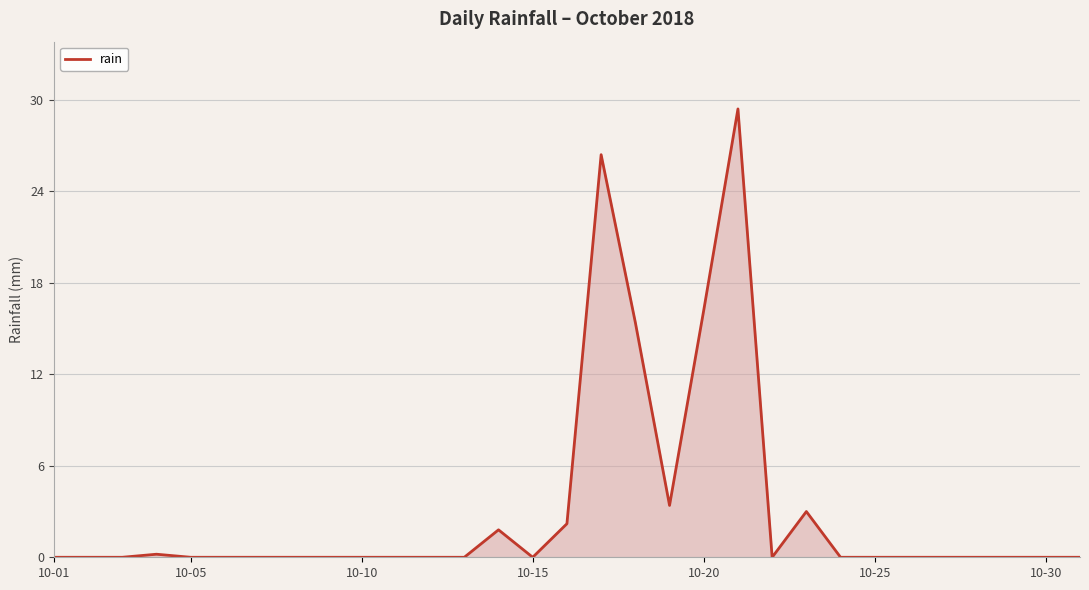

What is the maximum value shown in the chart?

29.4